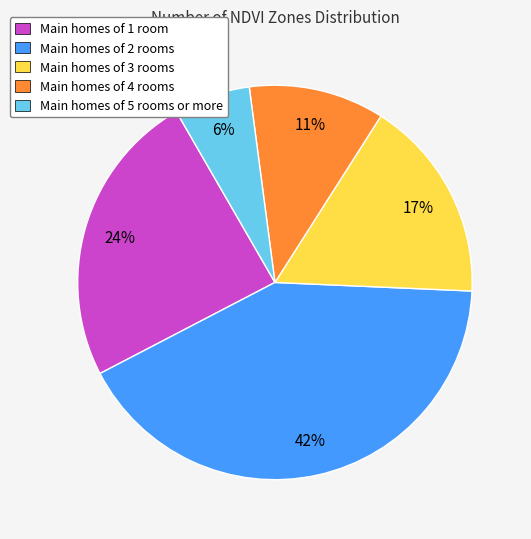

Which has a higher value, Main homes of 3 rooms or Main homes of 5 rooms or more?

Main homes of 3 rooms